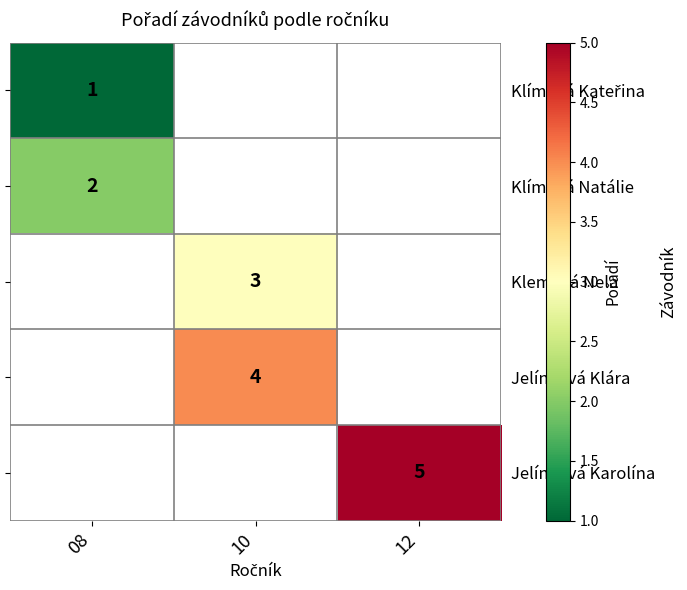

The Klemová Nela series shows 4 at 10. True or false?

False